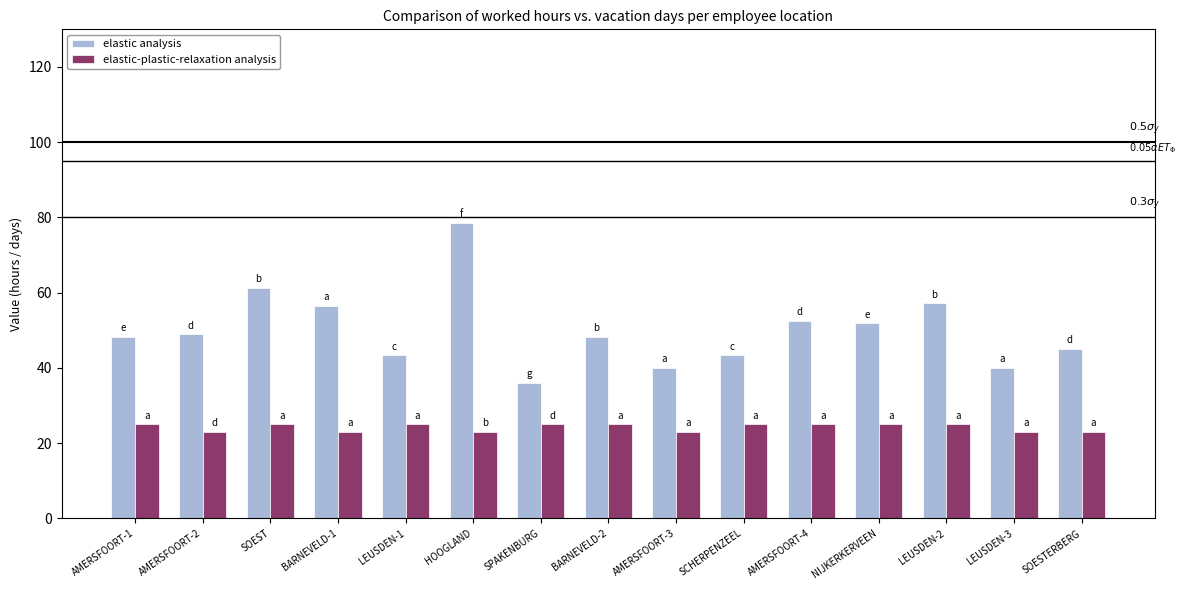

What is the label of the 8th bar from the right?

BARNEVELD-2